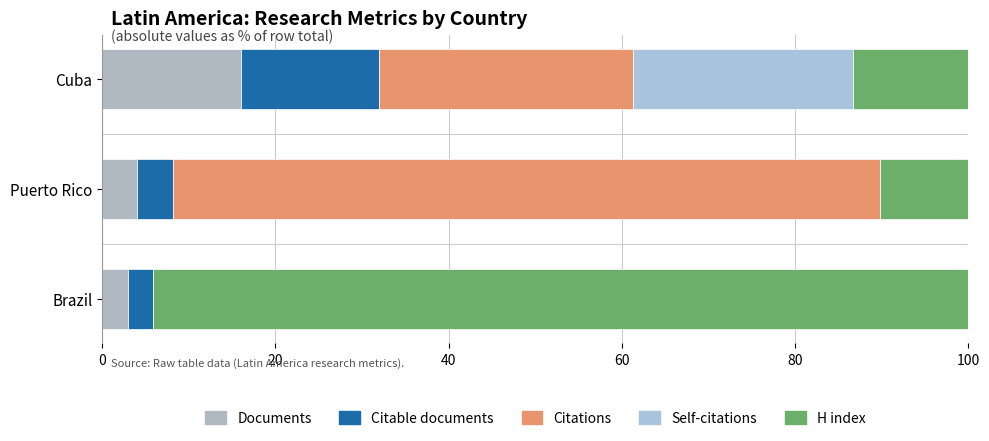

What is the value of the H index bar at the 1st from the left?

94.1